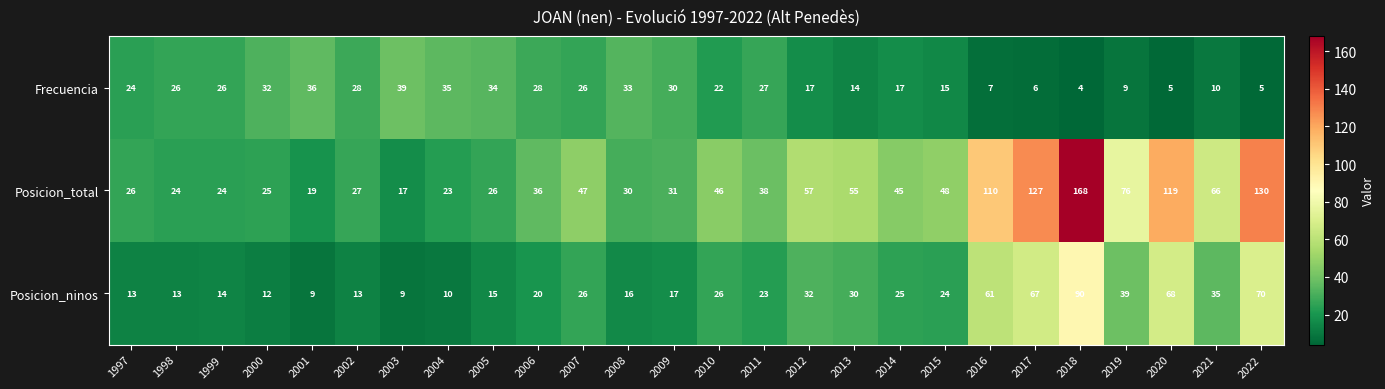

Where is Posicion_total nearest to the value 92?

2019